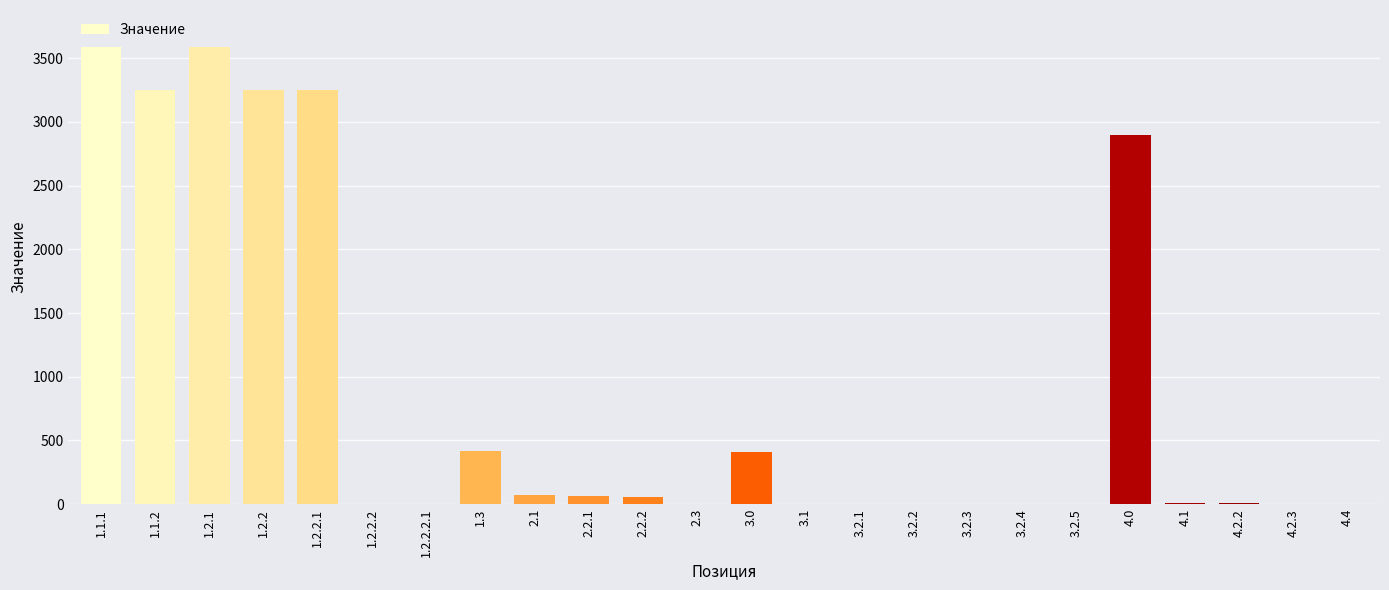

How many categories are shown in the chart?

24